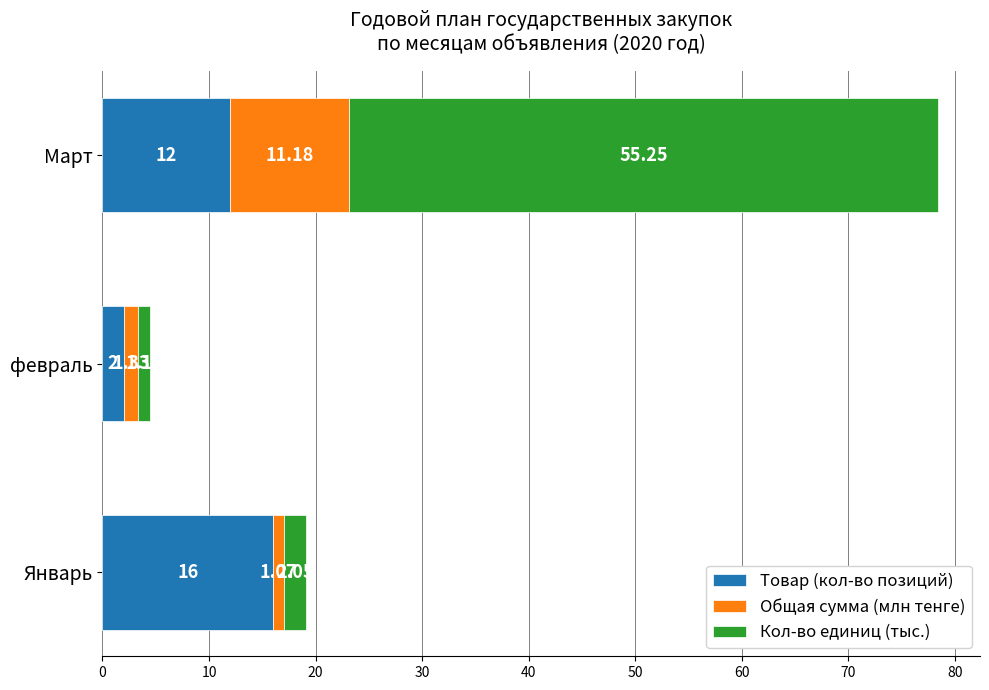

Rank the categories by Товар (кол-во позиций) value from highest to lowest.

Январь, Март, февраль